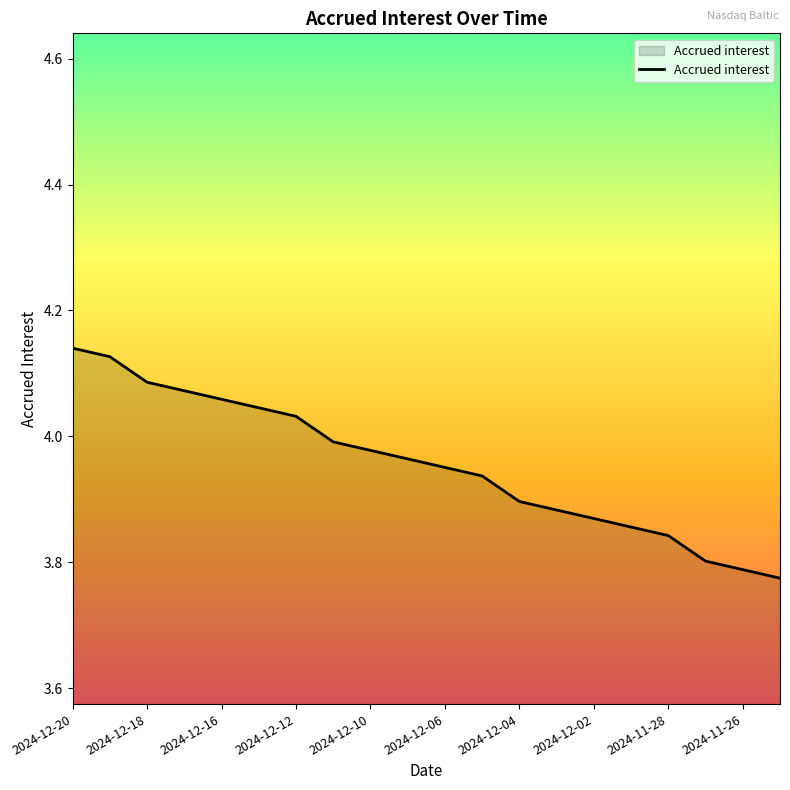

What is the difference between the maximum and minimum values?

0.4